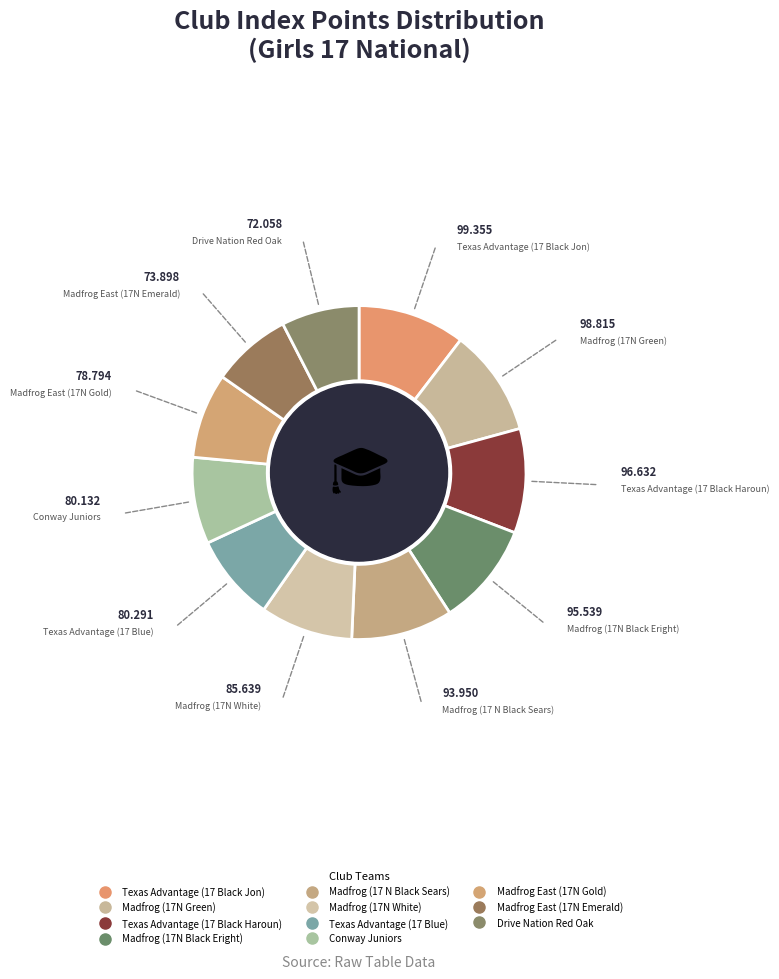

To the nearest percent, what is the difference between the largest and smallest slice percentages?

3%